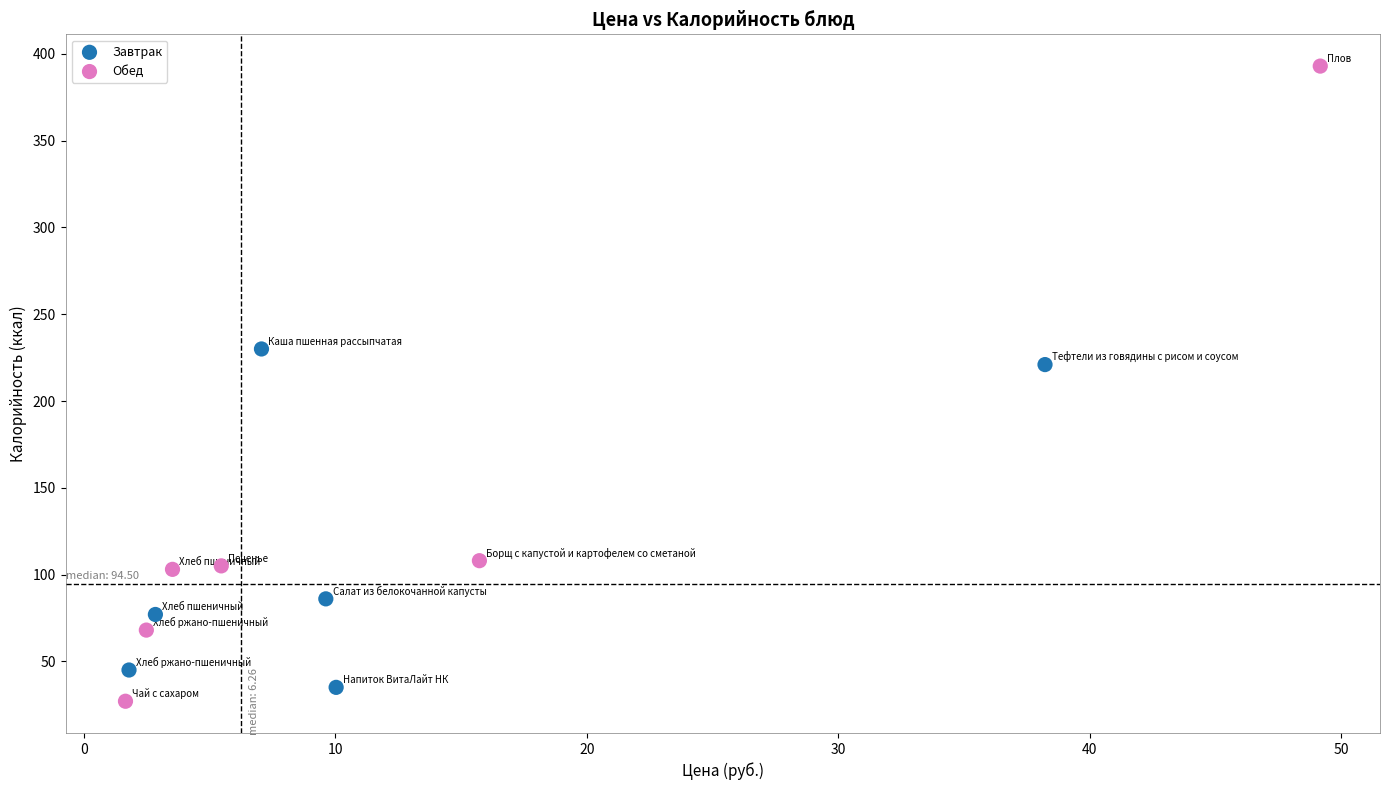

Which series contains the highest Y value?

Обед